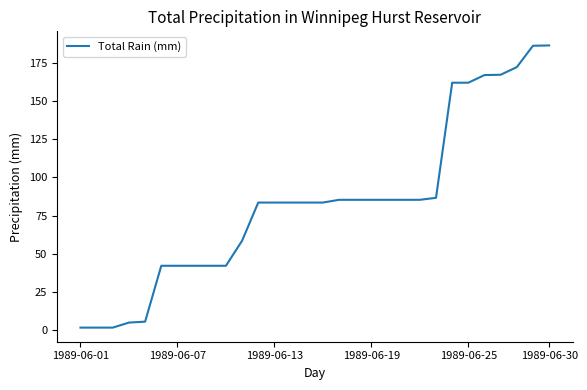

What is the value of the 25th point from the left?

162.0